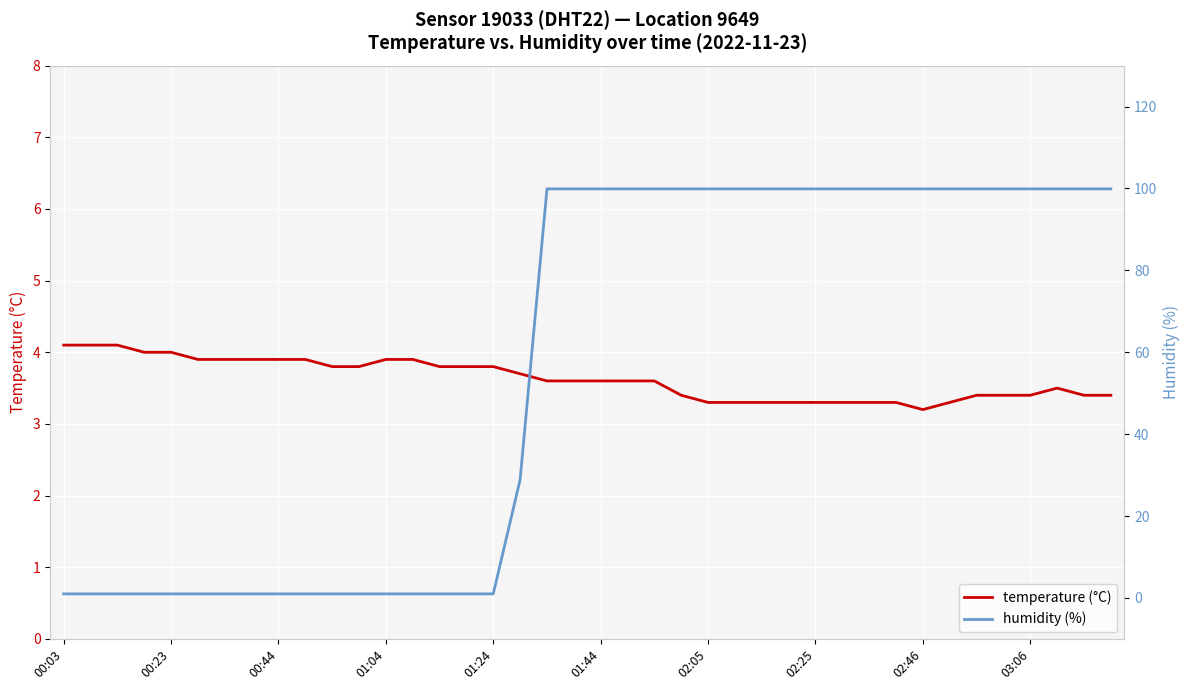

True or false: temperature (°C) has more than 2 points higher than both neighbors.

False